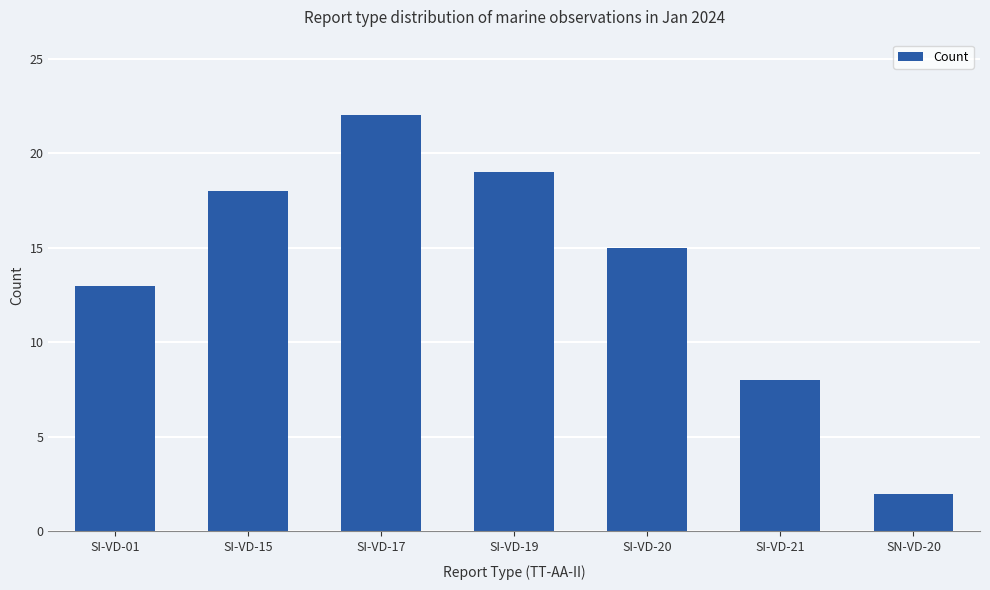

What is the smallest value displayed?

2